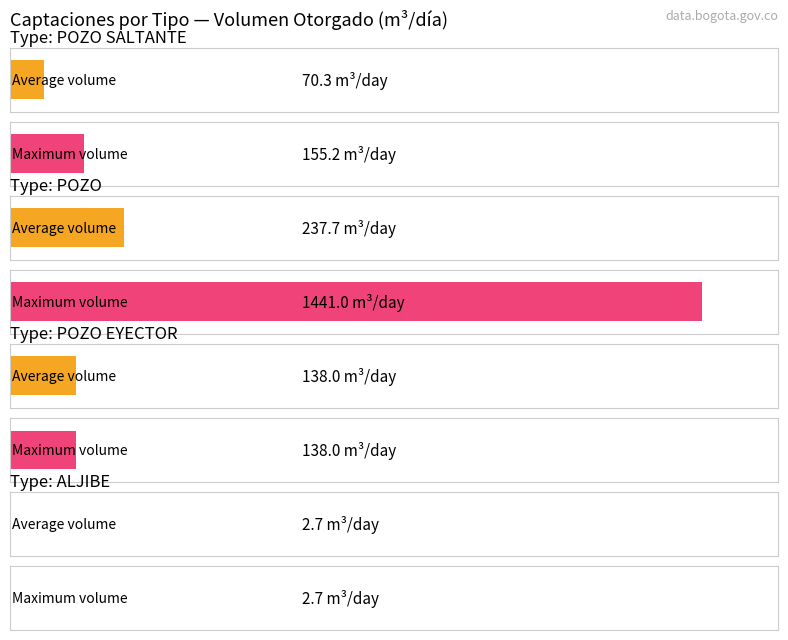

What is the label of the 1st bar from the left?

POZO SALTANTE